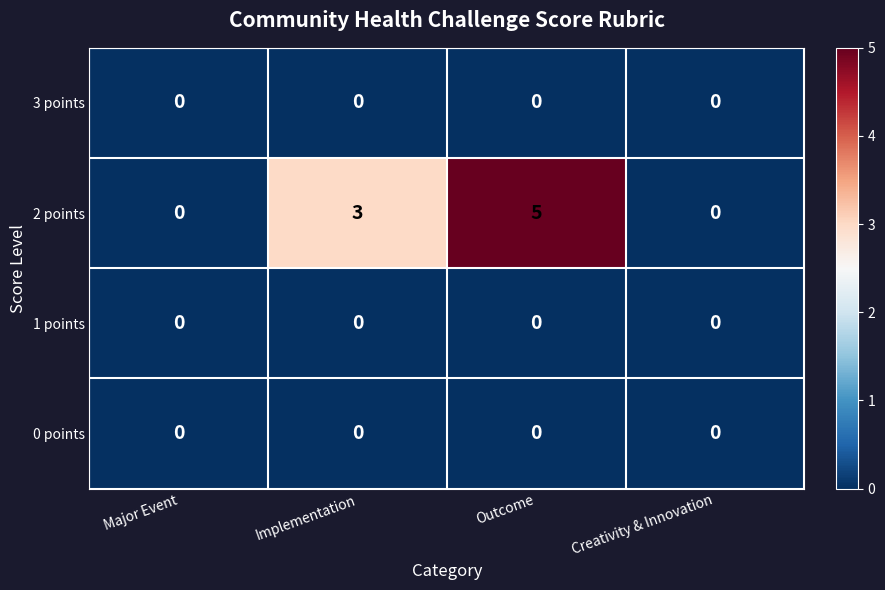

Which category has the highest value in the 2 points series?

Outcome